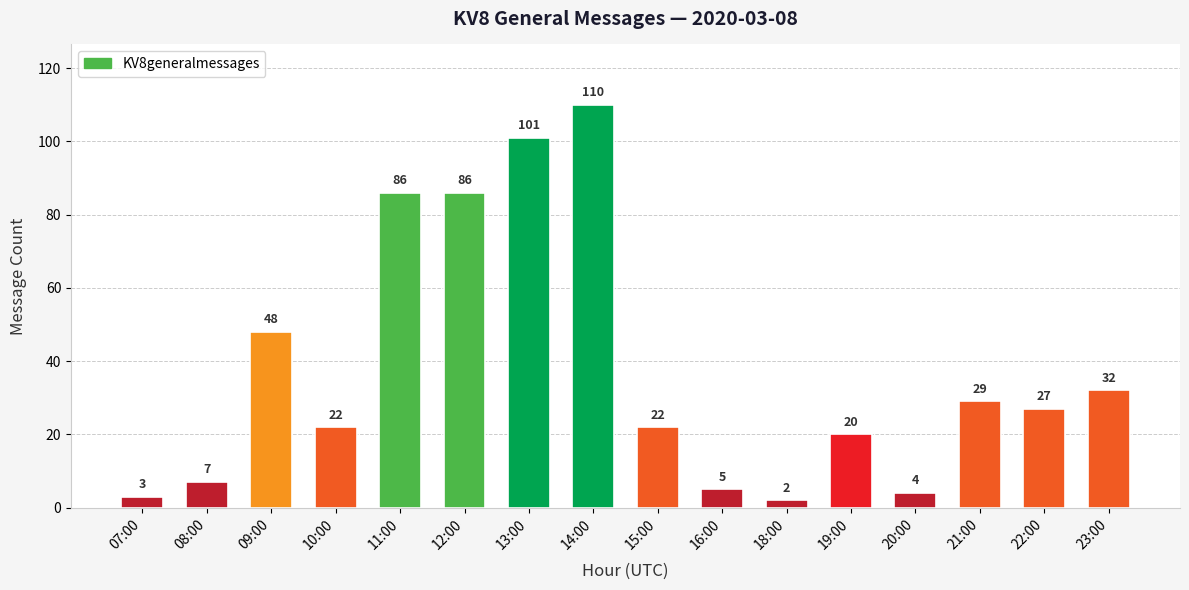

The value at 08:00 is 7. True or false?

True